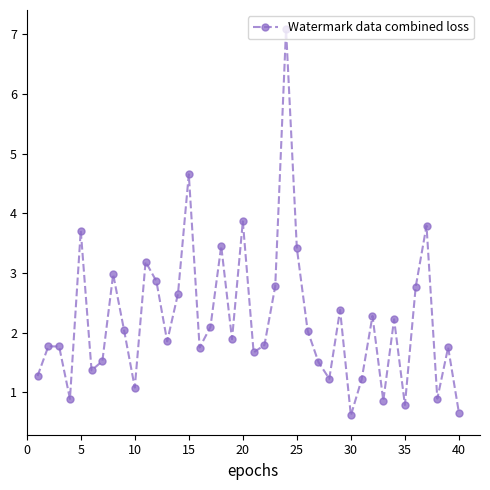

How many interior local valleys (lower than both neighbors) does the data have?

12